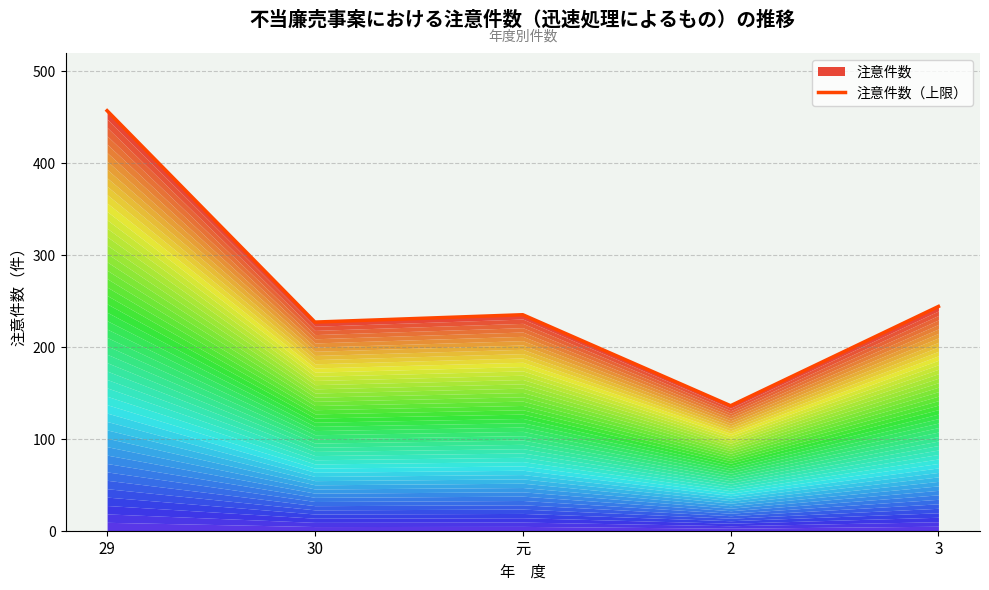

What is the ratio of the value at 29 to the value at 3?

1.9